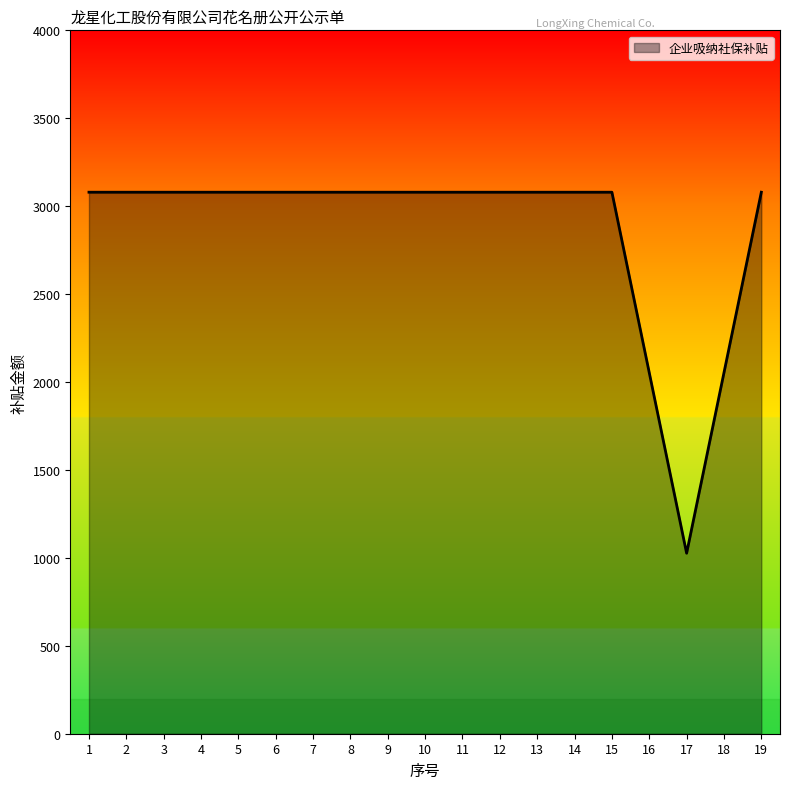

What is the difference between the maximum and minimum values?

2053.0